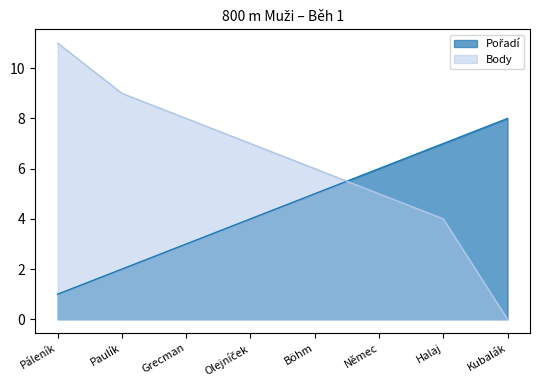

What is the difference between the maximum and second lowest values in the Body series?

7